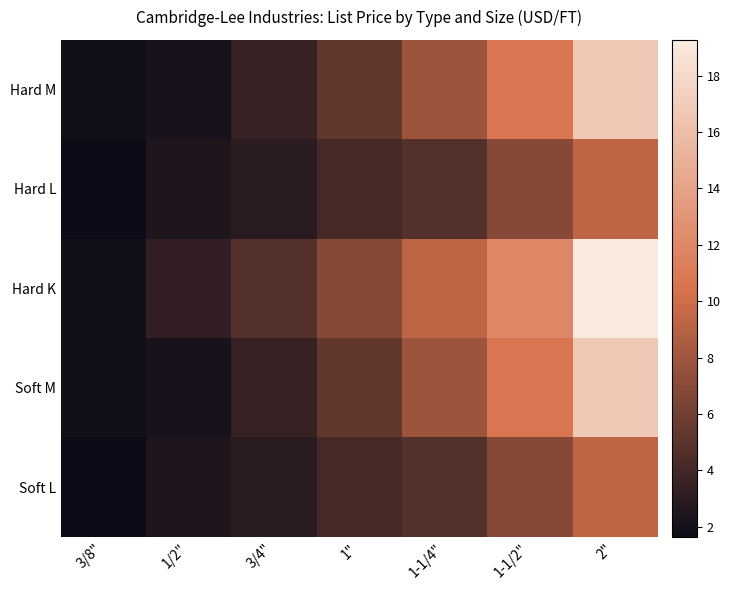

Which series has the largest range (max minus min)?

Hard K